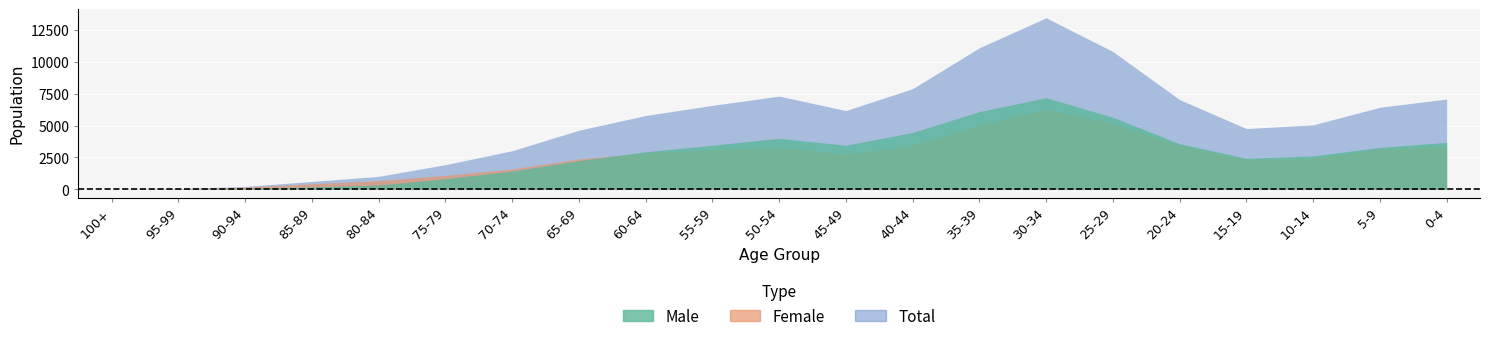

The Male series shows 183 at 85-89. True or false?

True